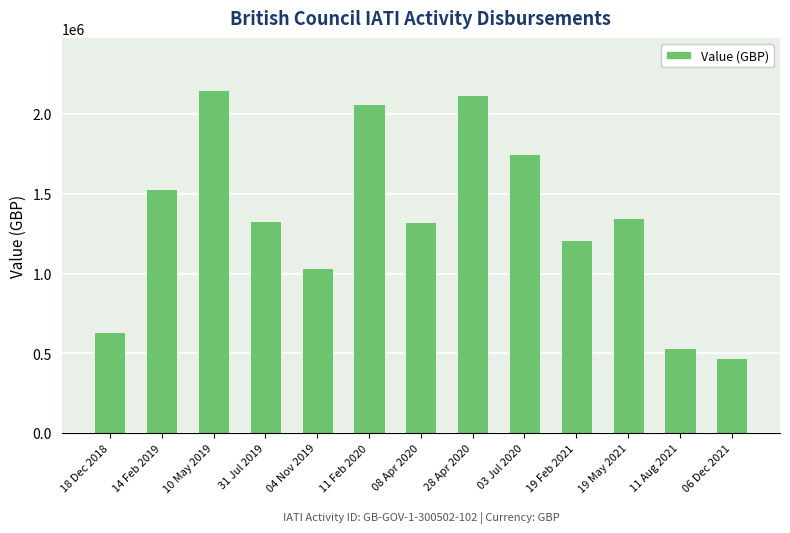

Does the chart contain stacked bars?

No